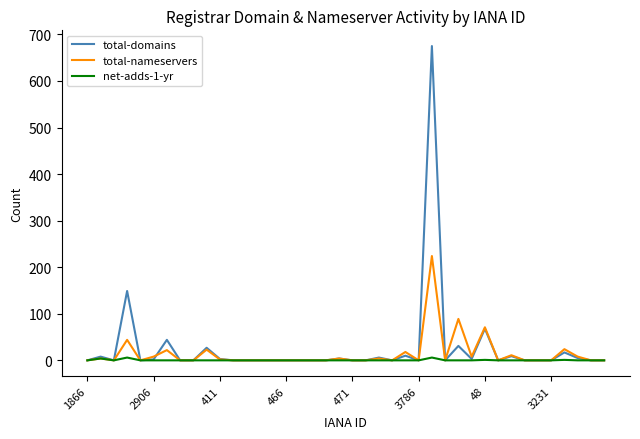

What is the greatest value displayed?

675